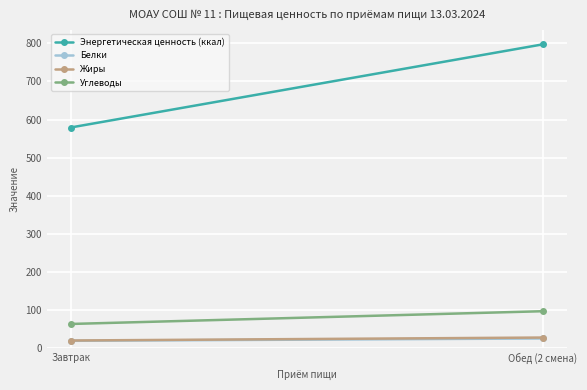

Is this an area chart (filled region under the line)?

No